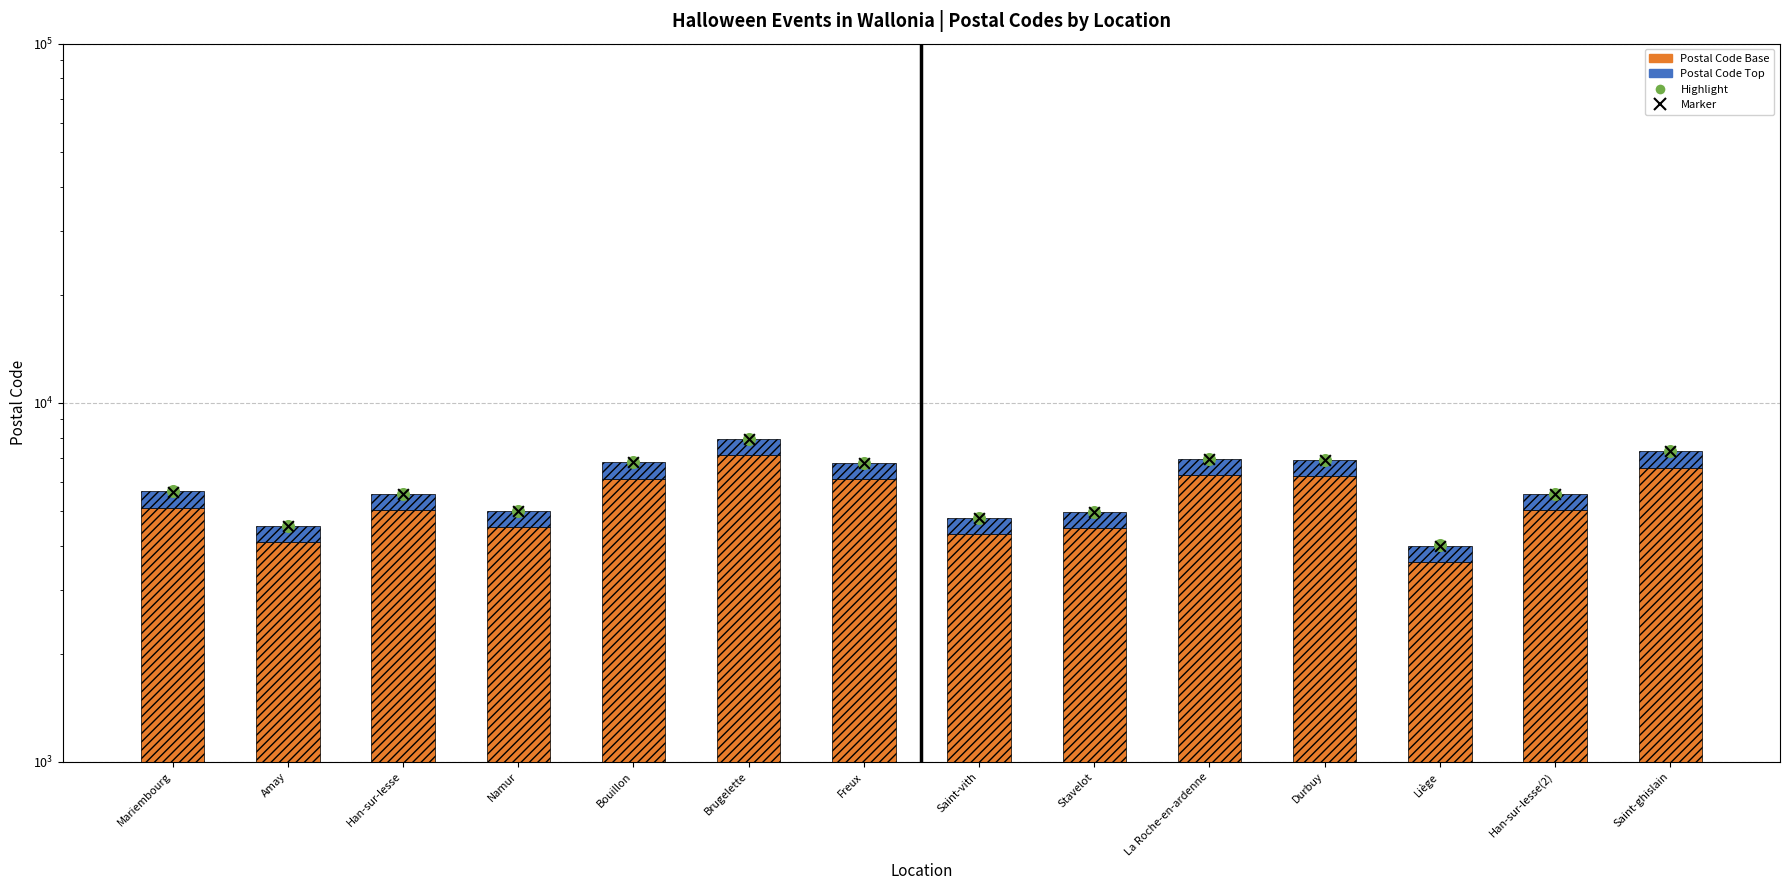

Is the value of Postal Code Top at Mariembourg greater than the value of Postal Code Base at Namur?

No